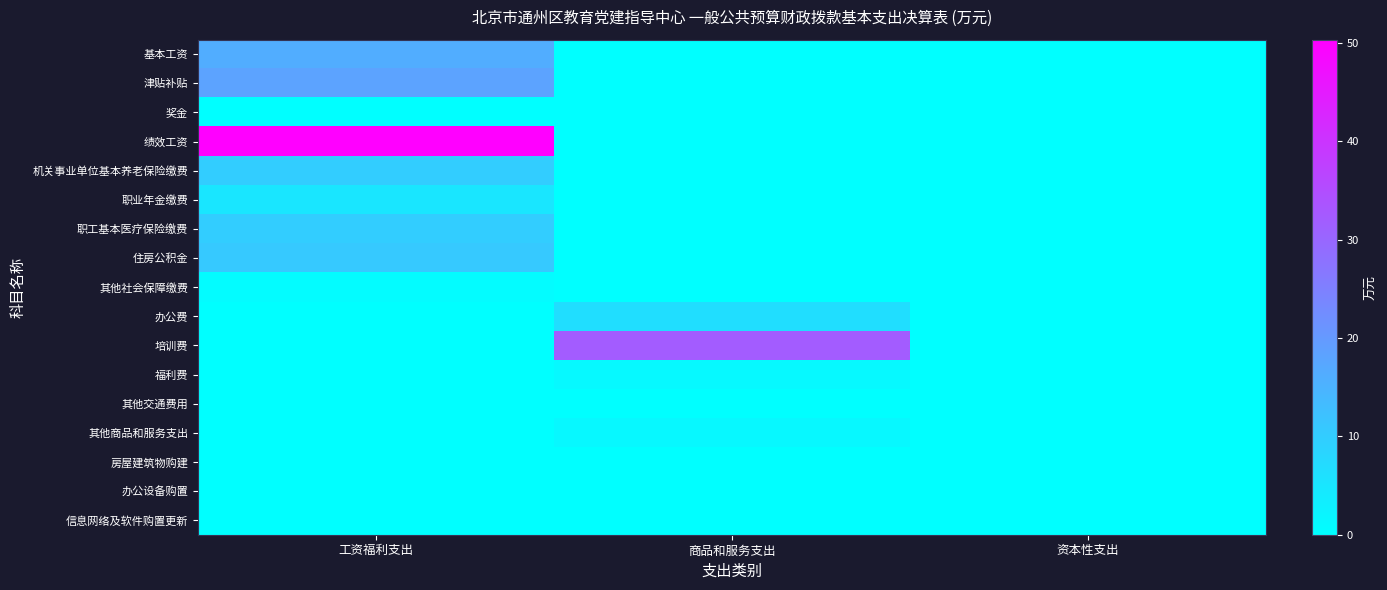

Which series changed the most between 商品和服务支出 and 资本性支出?

培训费